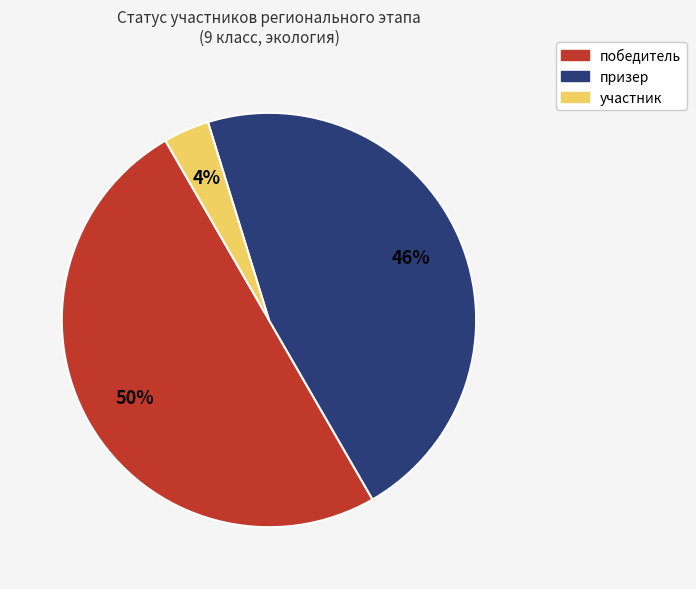

Combined, do участник and победитель account for over 50%?

Yes